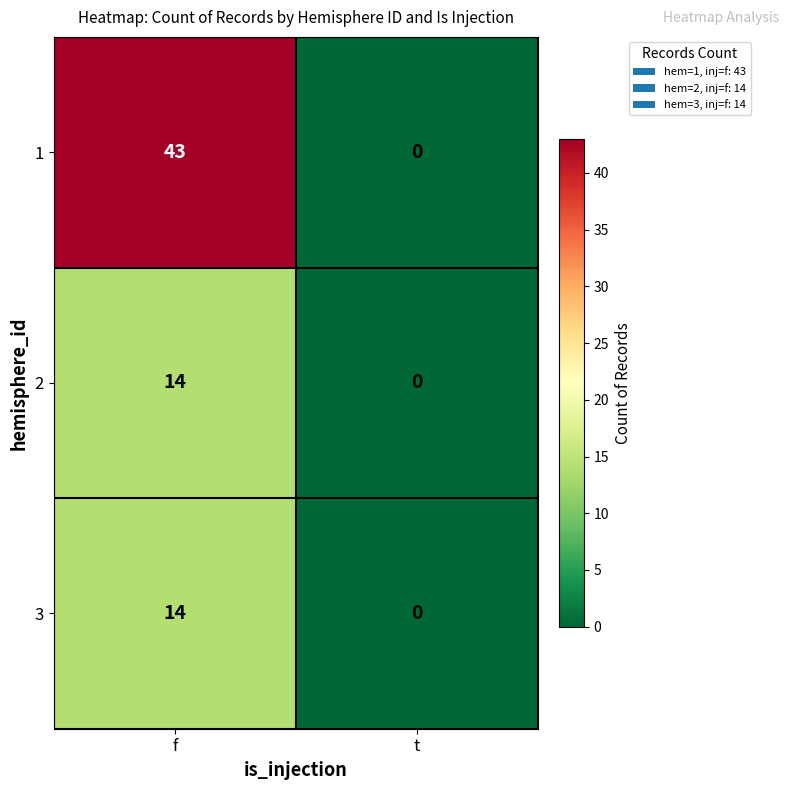

How many data points does each series have?

2